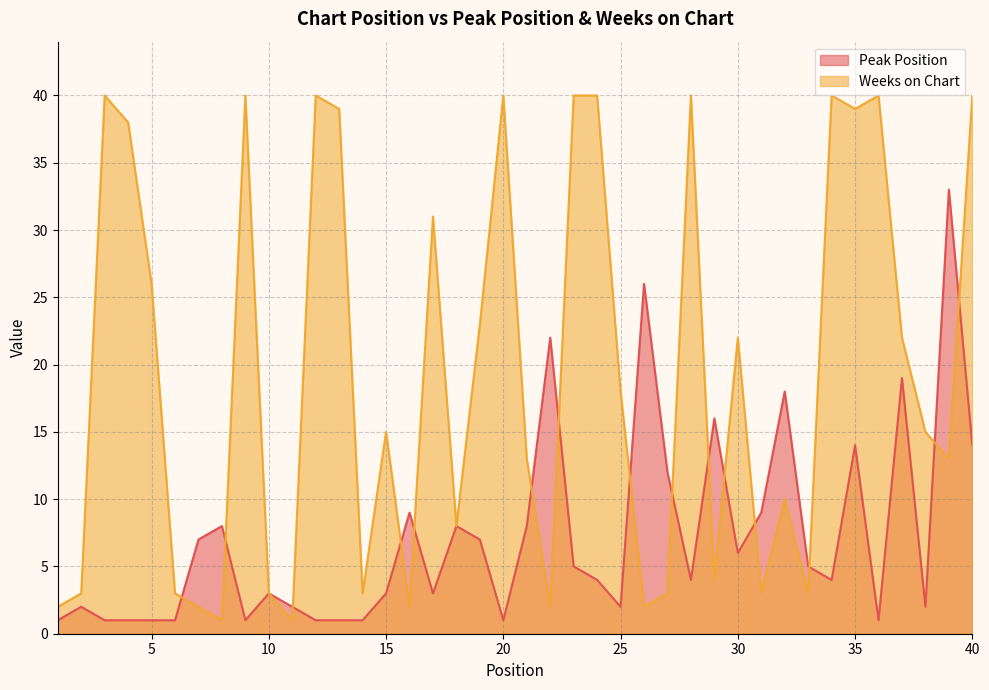

What are all the series names shown in the legend?

Peak Position, Weeks on Chart